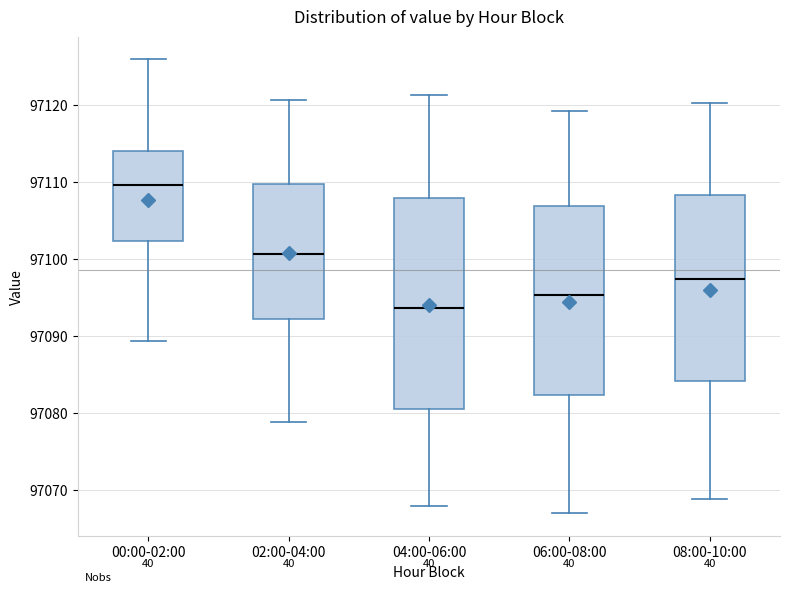

Reading left to right, transcribe this box plot: for each box, give where its median line is, the range the box spans, and where its two whiskers end, as read against the y-axis. The values are not printed on the chart, so give them approximately, as read against the axis.

00:00-02:00: median 97110, box 97102 to 97114, whiskers 97089 to 97126
02:00-04:00: median 97101, box 97092 to 97110, whiskers 97079 to 97121
04:00-06:00: median 97094, box 97081 to 97108, whiskers 97068 to 97121
06:00-08:00: median 97095, box 97082 to 97107, whiskers 97067 to 97119
08:00-10:00: median 97097, box 97084 to 97108, whiskers 97069 to 97120